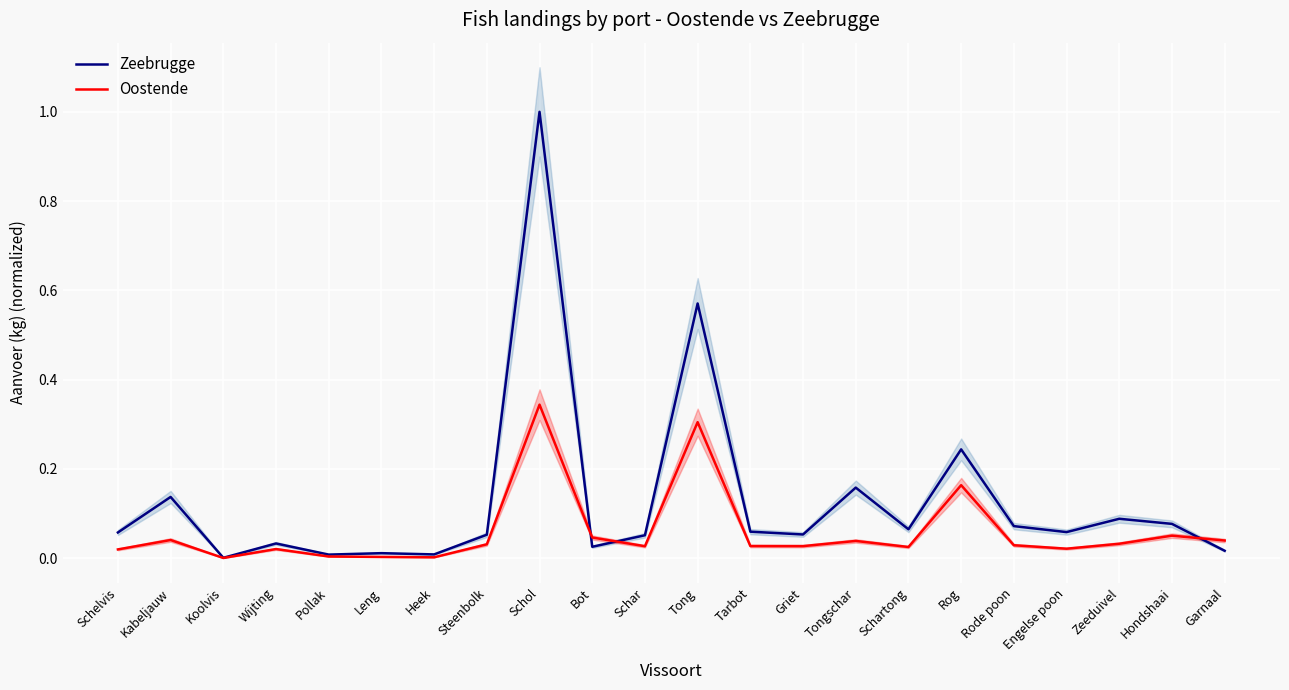

Reading right to left, list all the values displayed in this chart.

Zeebrugge: 0.0	0.1	0.1	0.1	0.1	0.2	0.1	0.2	0.1	0.1	0.6	0.1	0.0	1.0	0.1	0.0	0.0	0.0	0.0	0.0	0.1	0.1
Oostende: 0.0	0.1	0.0	0.0	0.0	0.2	0.0	0.0	0.0	0.0	0.3	0.0	0.0	0.3	0.0	0.0	0.0	0.0	0.0	0.0	0.0	0.0